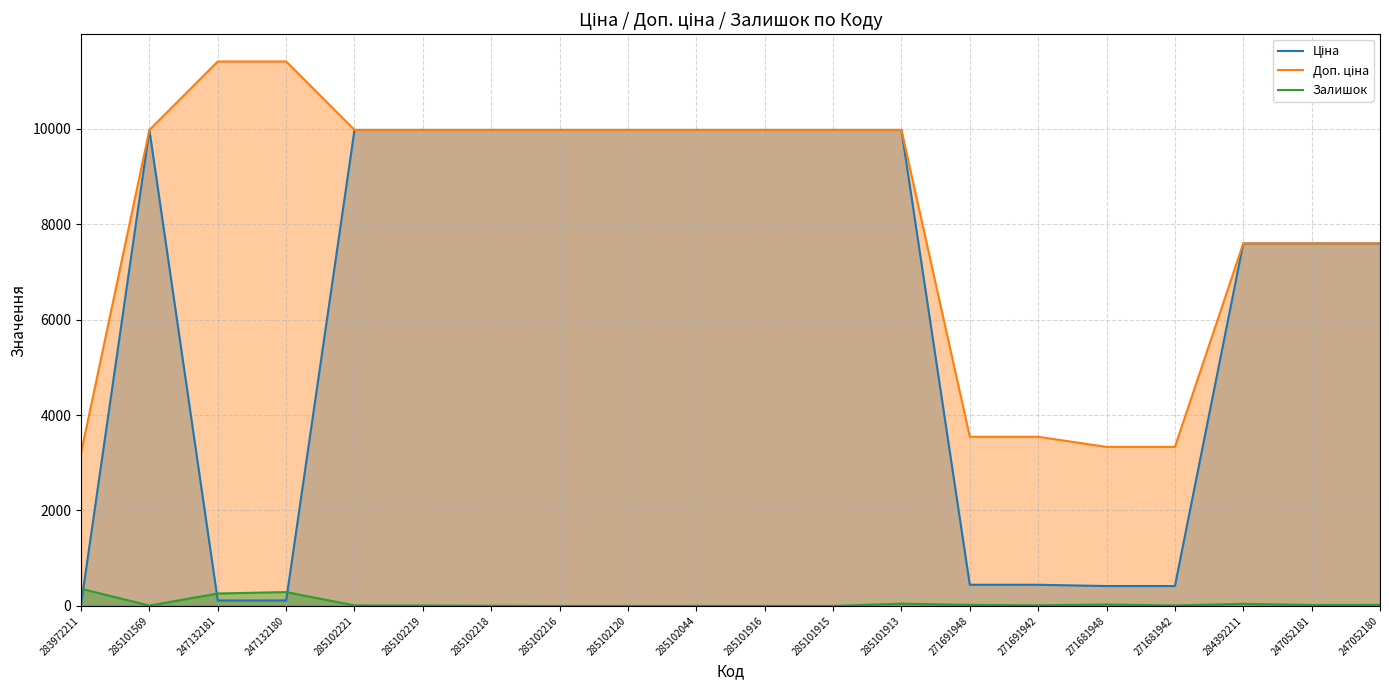

List the series in order of their peak value, highest first.

Доп. ціна, Ціна, Залишок